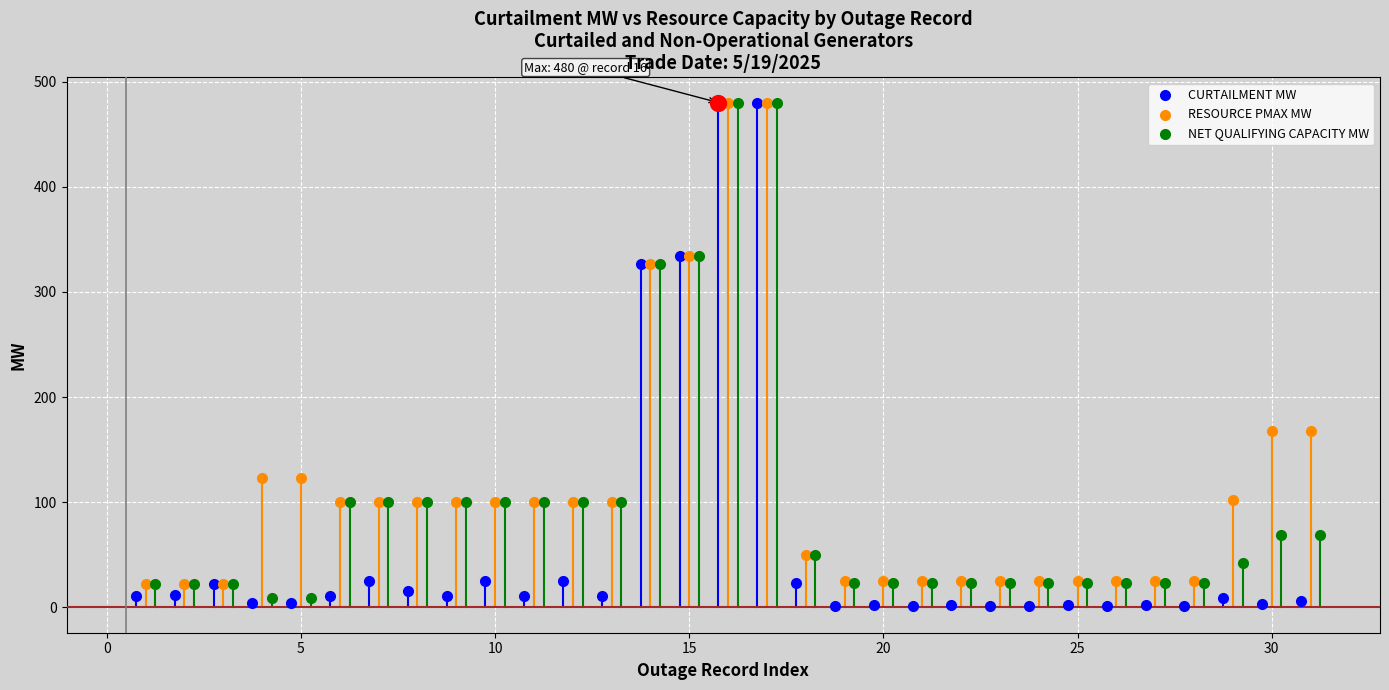

Which series has the largest total across all categories?

RESOURCE PMAX MW